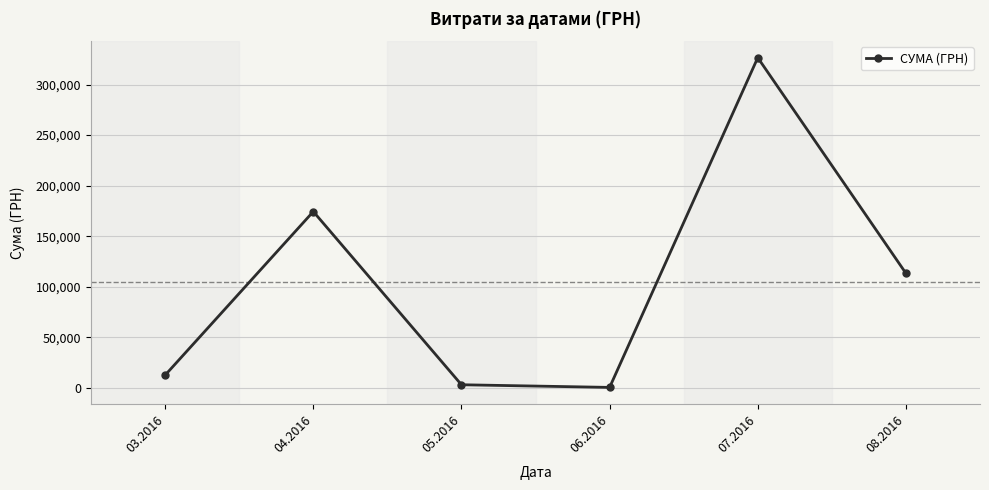

How many interior local peaks (higher than both neighbors) does the data have?

2